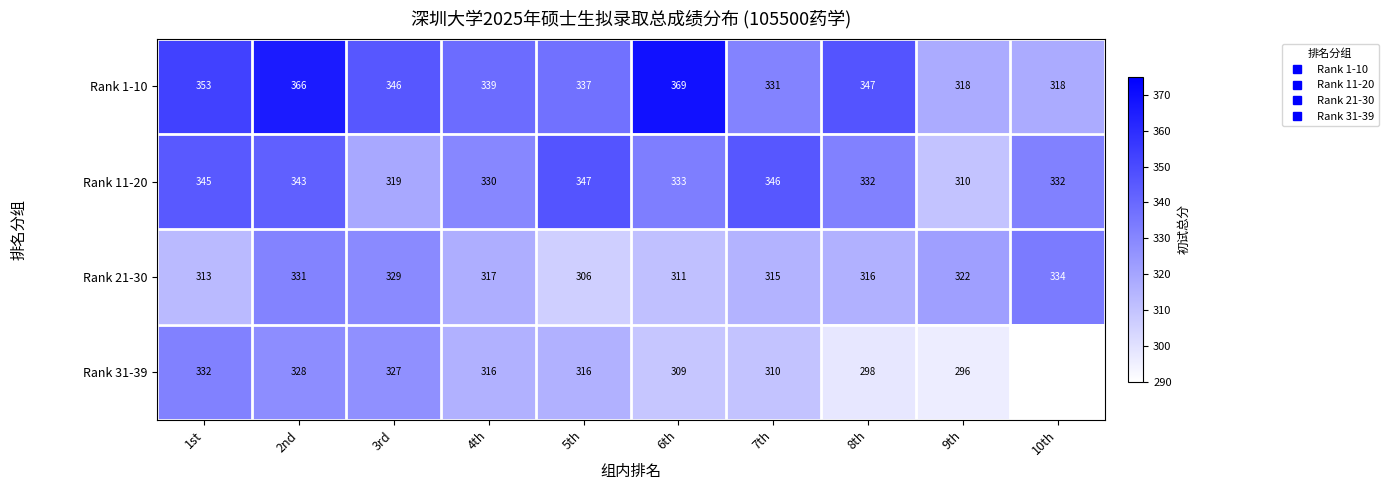

What is the total value across all series at 9th?

1246.0